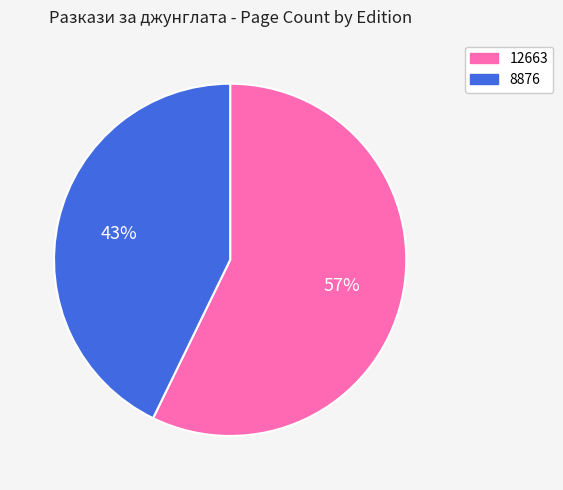

How many slices are in this pie chart?

2